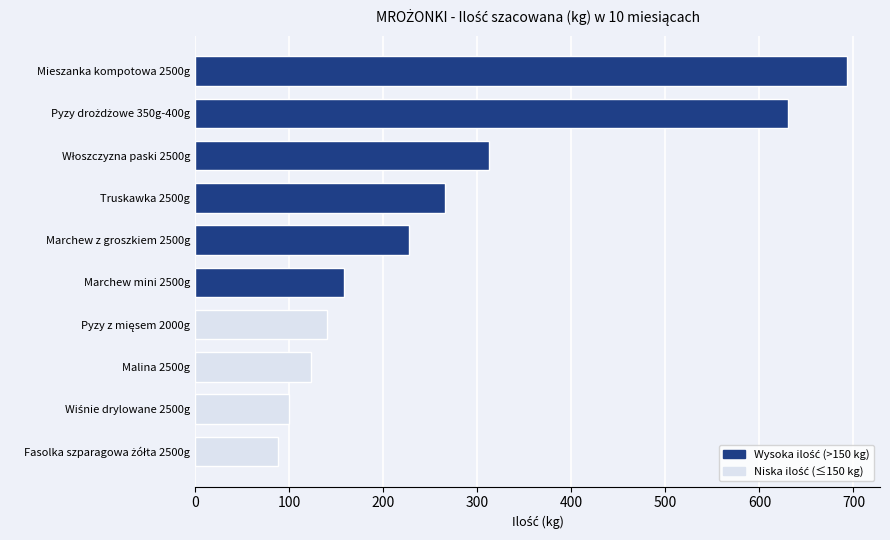

Reading top to bottom, what are all the values shown in this chart?

693.6	630.0	312.9	266.0	227.0	158.3	140.0	123.6	100.0	88.0